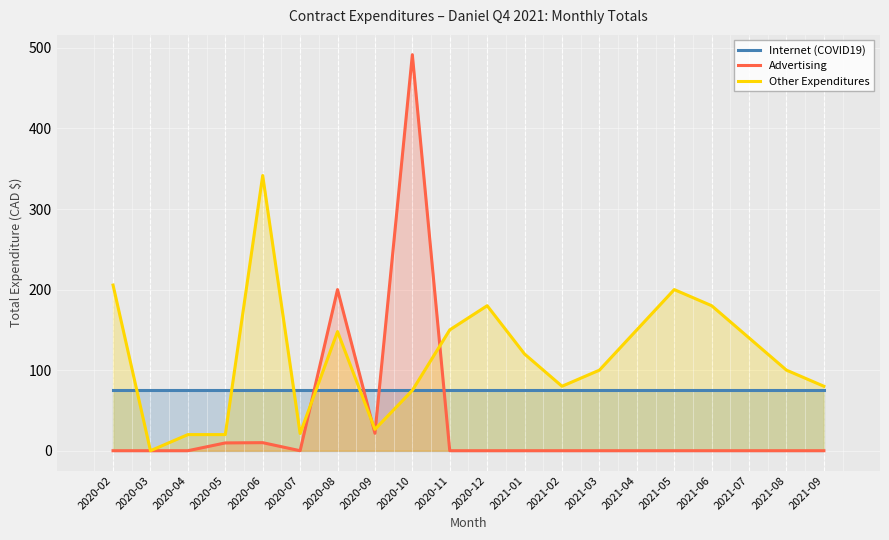

What is the sum of all Other Expenditures values?

2337.9